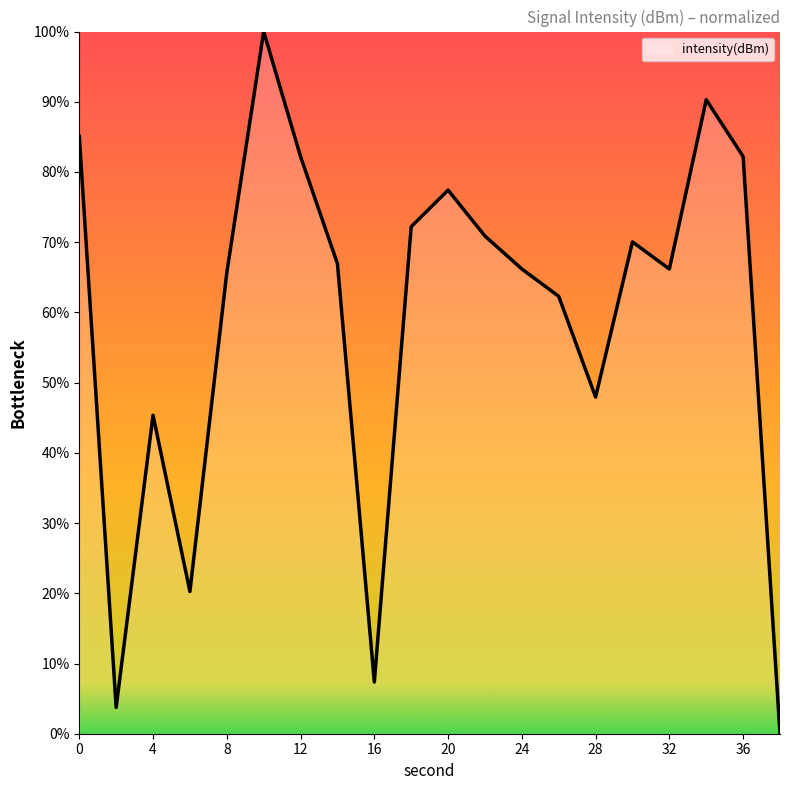

What is the difference between the maximum and minimum values?

100.0